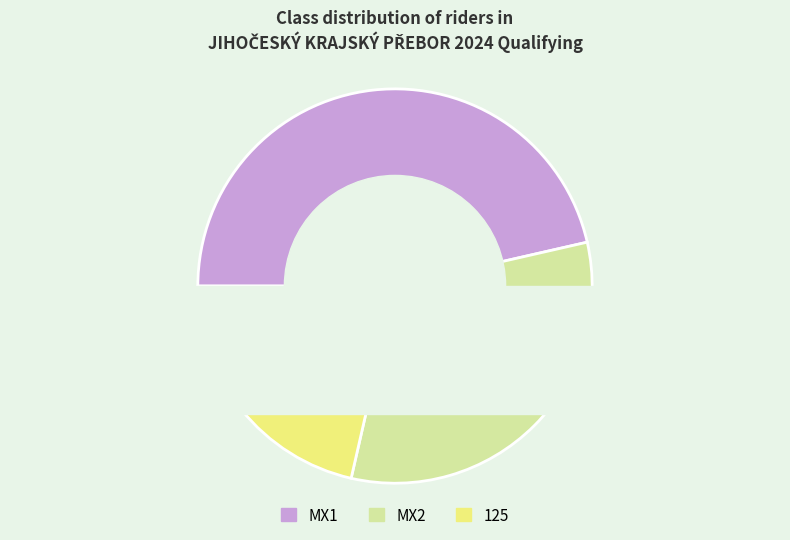

To the nearest percent, what is the average slice percentage?

33%